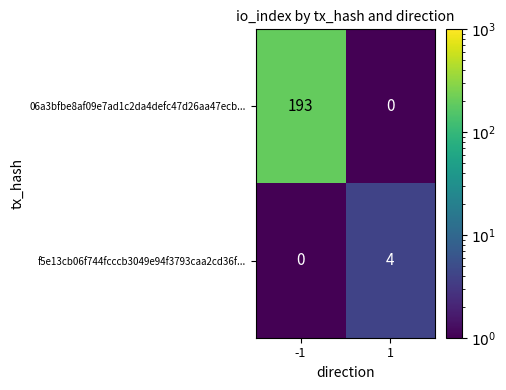

What is the difference between the highest and lowest values at 1?

4